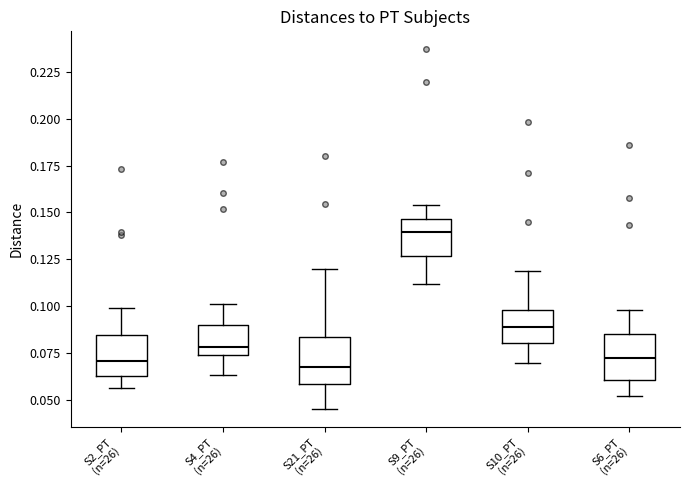

Reading left to right, transcribe this box plot: for each box, give where its median line is, the range the box spans, and where its two whiskers end, as read against the y-axis. The values are not printed on the chart, so give them approximately, as read against the axis.

S2_PT (n=26): median 0.070, box 0.060 to 0.085, whiskers 0.055 to 0.100
S4_PT (n=26): median 0.080, box 0.075 to 0.090, whiskers 0.065 to 0.100
S21_PT (n=26): median 0.065, box 0.060 to 0.085, whiskers 0.045 to 0.120
S9_PT (n=26): median 0.140, box 0.125 to 0.145, whiskers 0.110 to 0.155
S10_PT (n=26): median 0.090, box 0.080 to 0.100, whiskers 0.070 to 0.120
S6_PT (n=26): median 0.070, box 0.060 to 0.085, whiskers 0.050 to 0.100